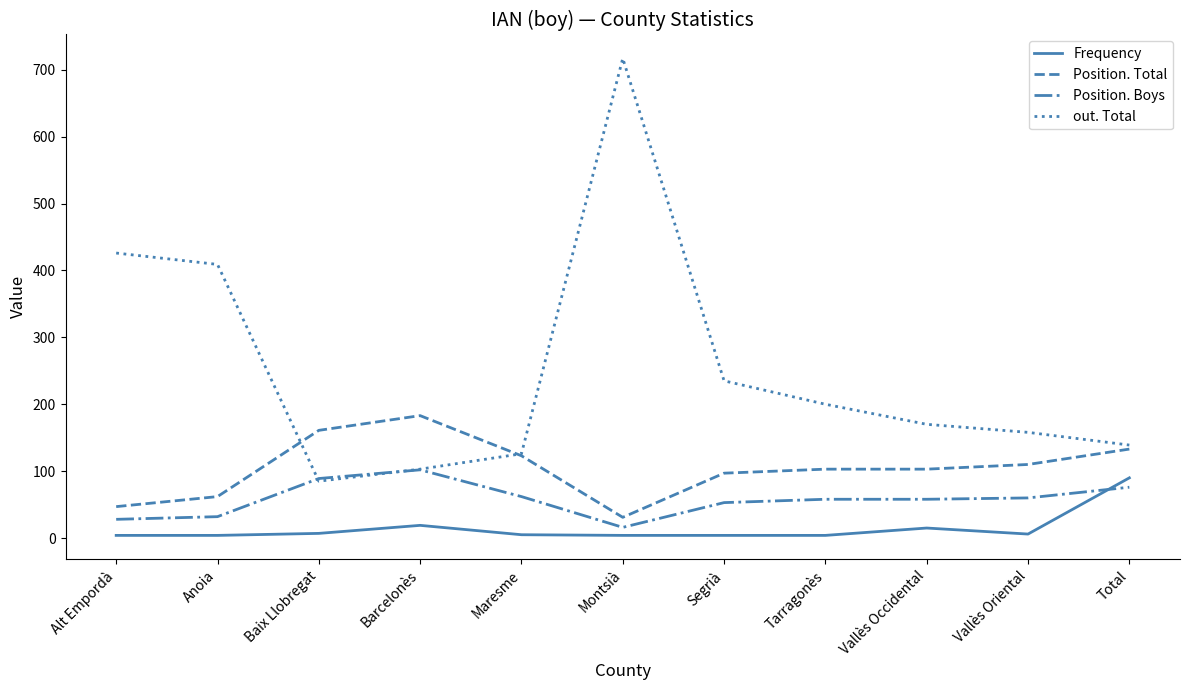

Rank the series by their average value, from highest to lowest.

out. Total, Position. Total, Position. Boys, Frequency